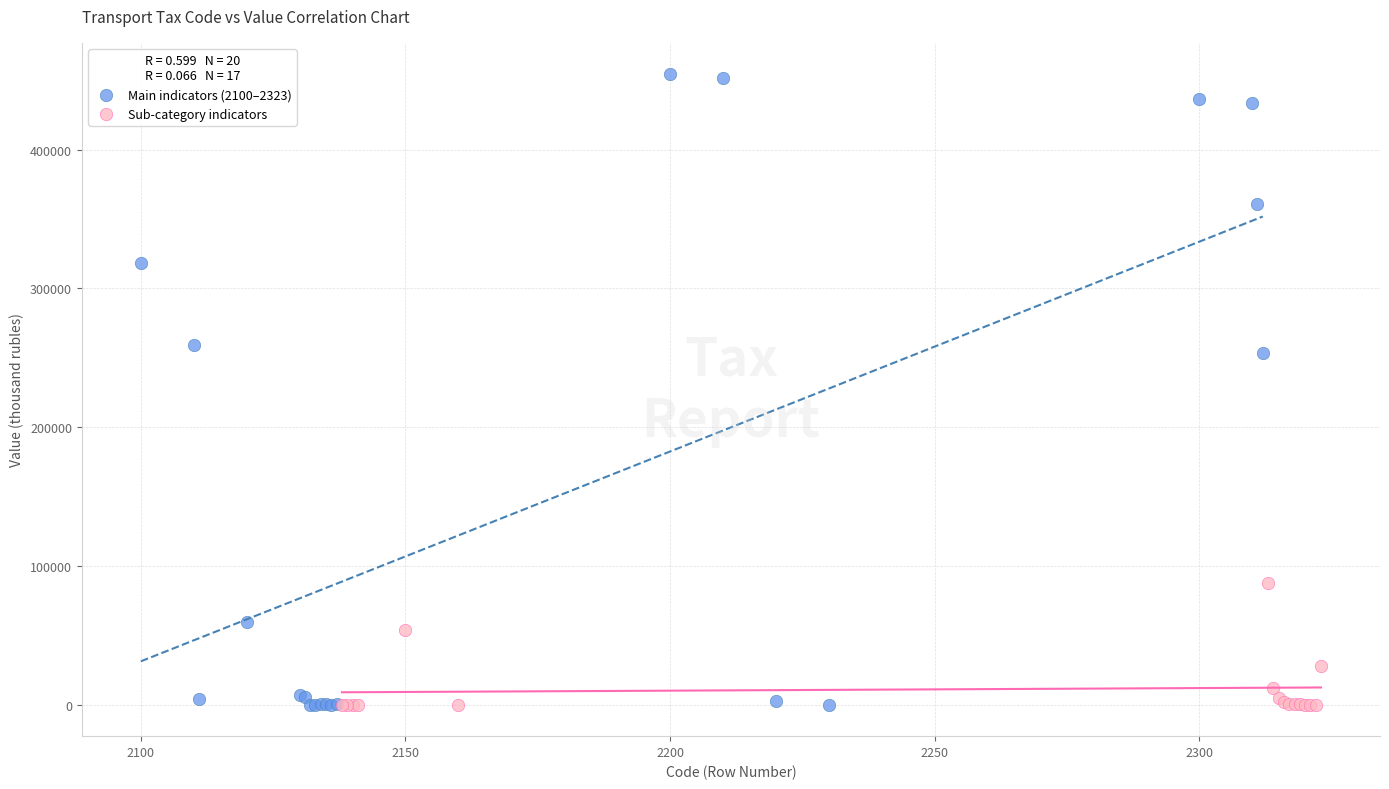

Which series contains the highest Y value?

Main indicators (2100–2323)